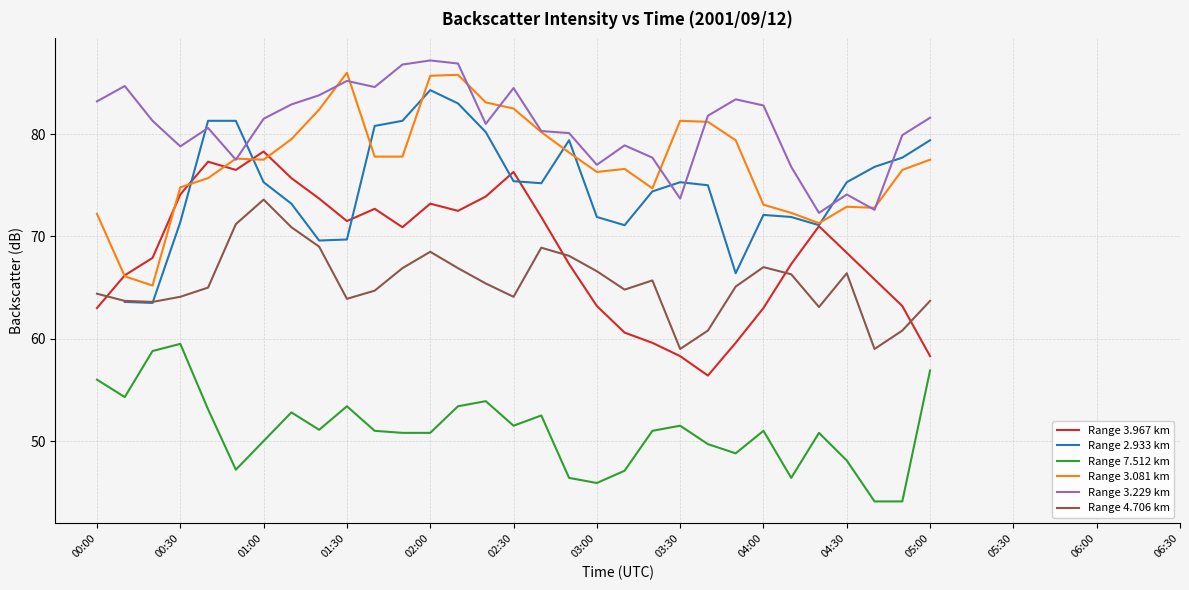

What is the lowest value of the Range 3.967 km series?

56.4